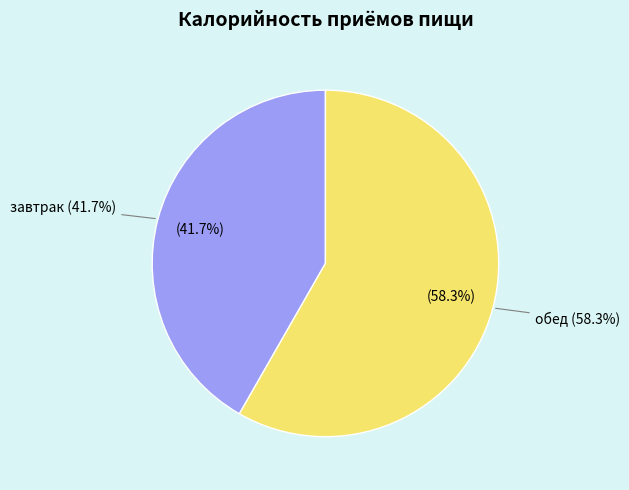

Rank the categories by value from highest to lowest.

обед, завтрак